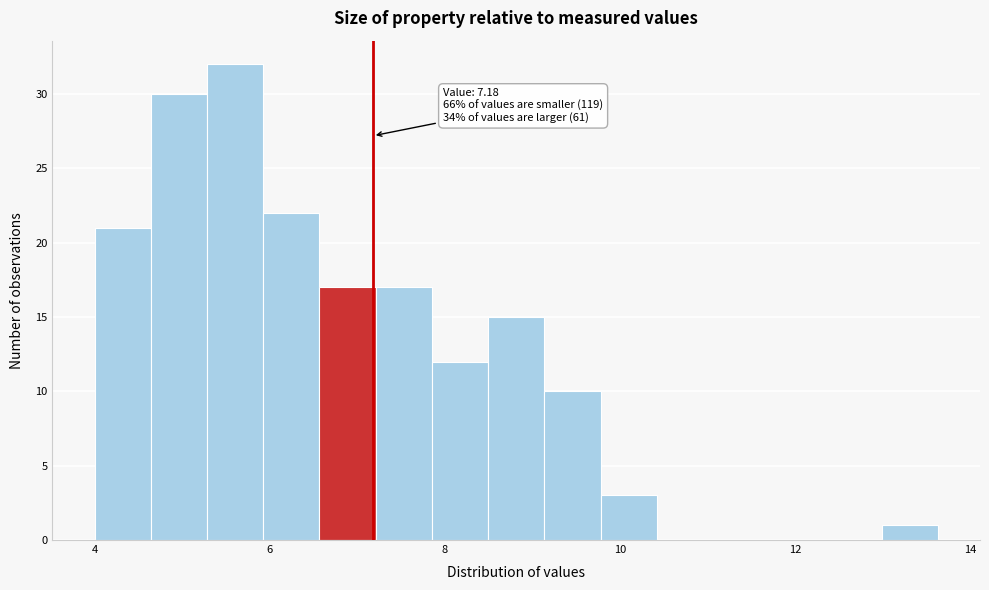

Around what value on the x-axis is the tallest bar? Give the approximate position of its centre, as read against the axis.

5.6